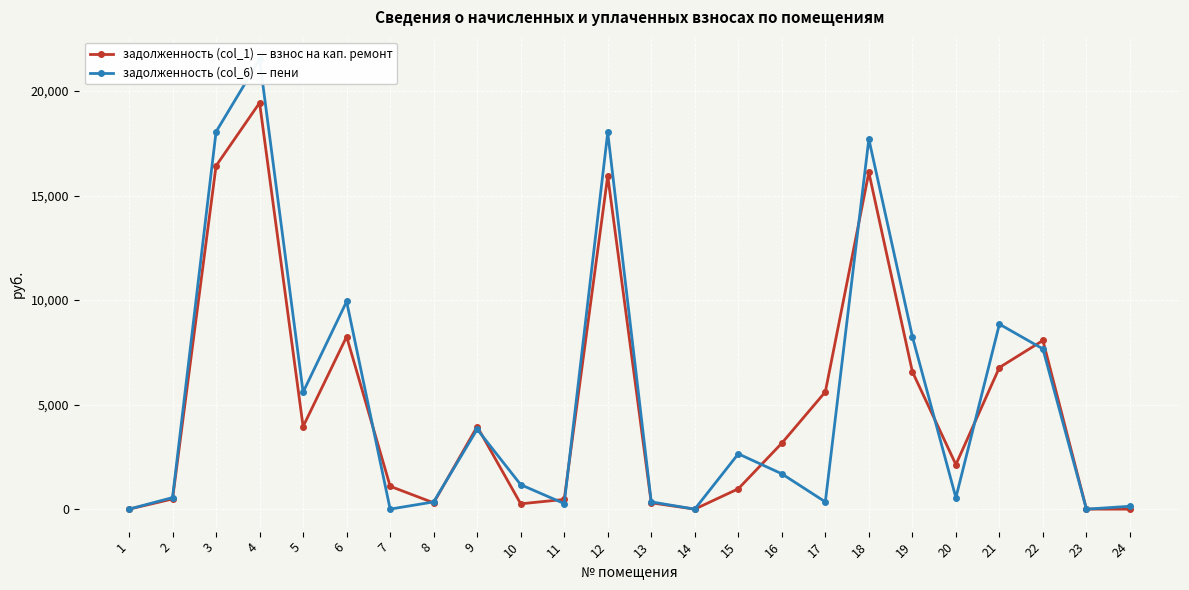

Which series changed the most between 20 and 22?

задолженность (col_6) — пени